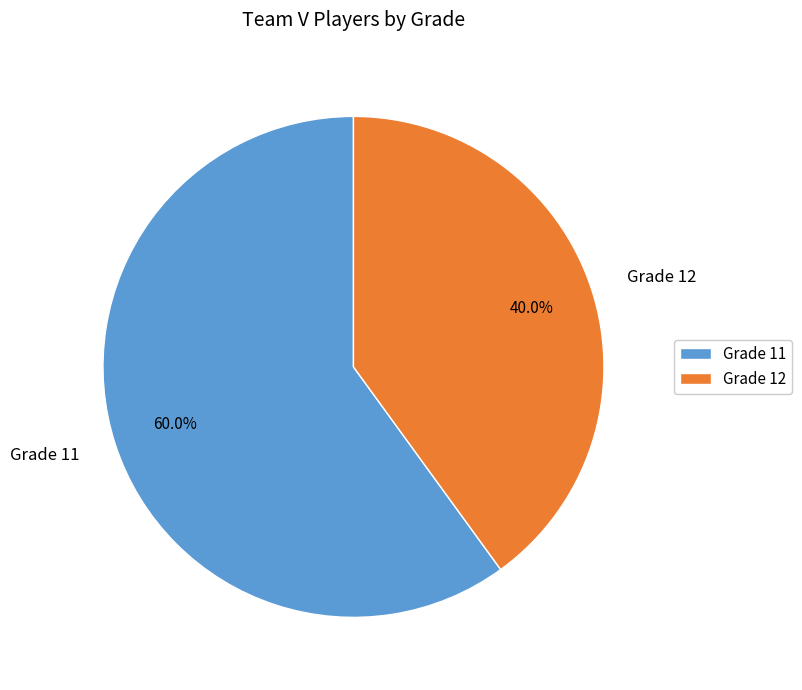

Does any single category account for the majority?

Yes